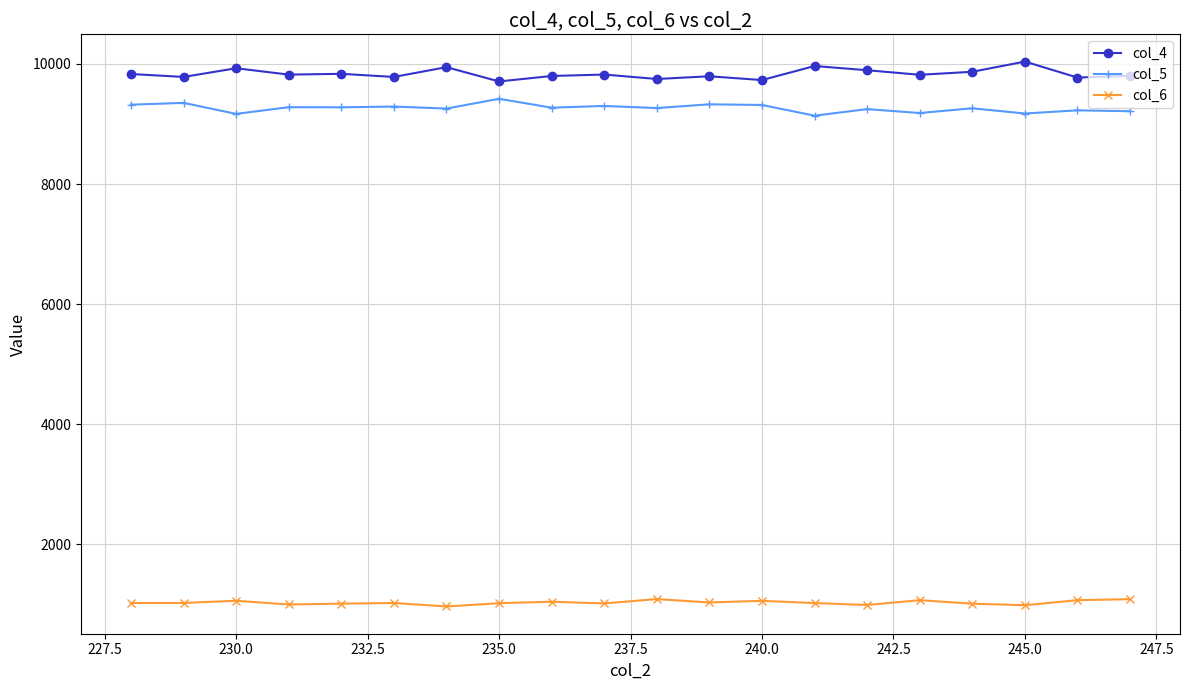

What is the value of the col_4 point at the 20th from the left?

9802